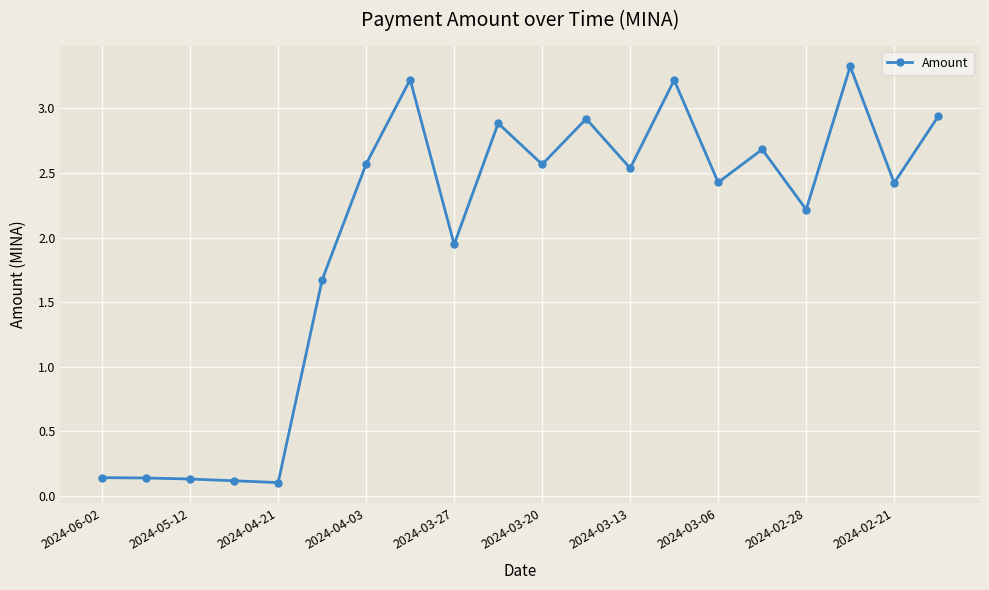

What is the difference between the maximum and minimum values?

3.2